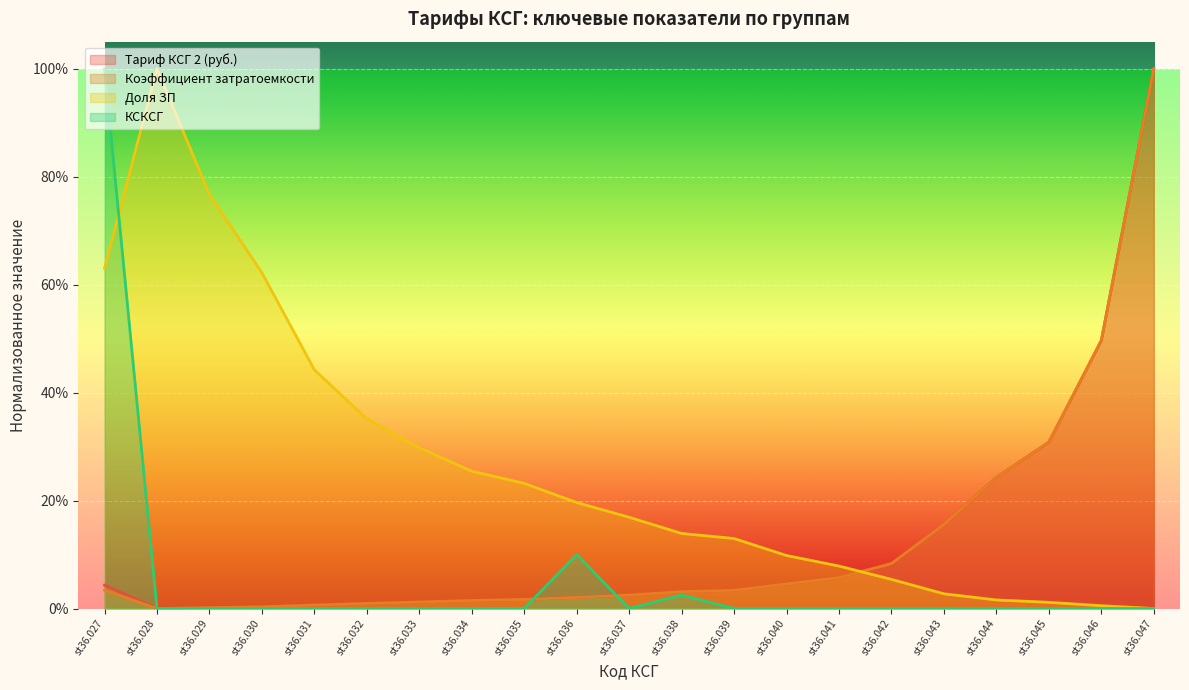

What is the sum of the Доля ЗП values at st36.044 and st36.037?

0.2